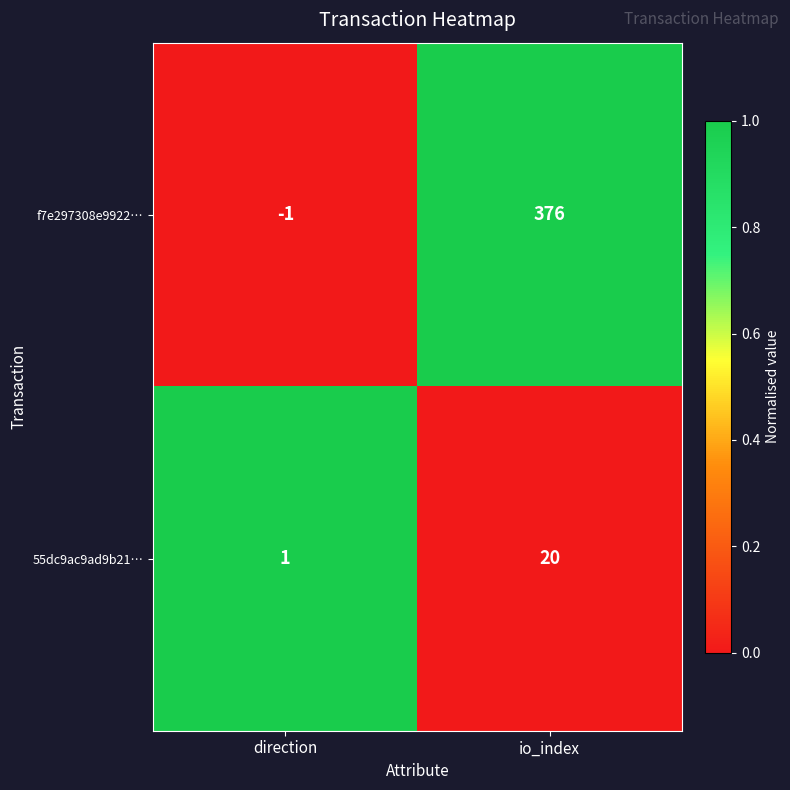

What is the sum of the 55dc9ac9ad9b21… values at direction and io_index?

21